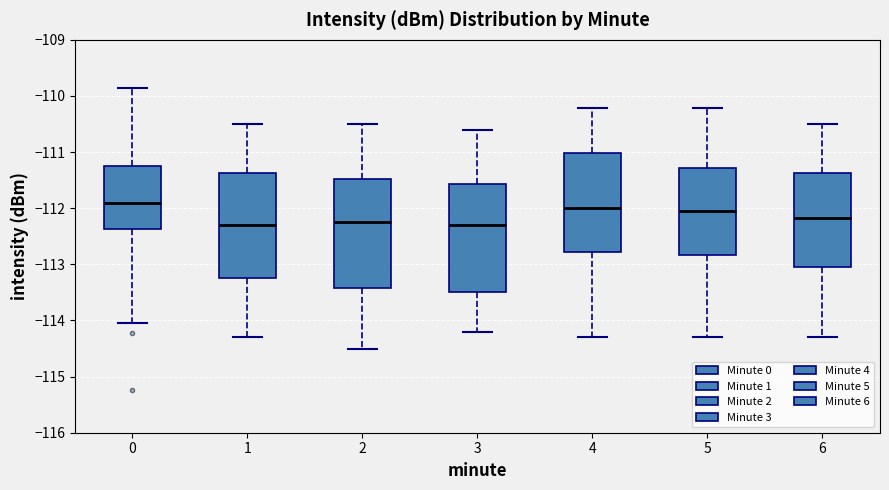

Where is the lower edge of the box at x = 3 on the y-axis? The values are not printed on the chart, so give them approximately, as read against the axis.

-113.5